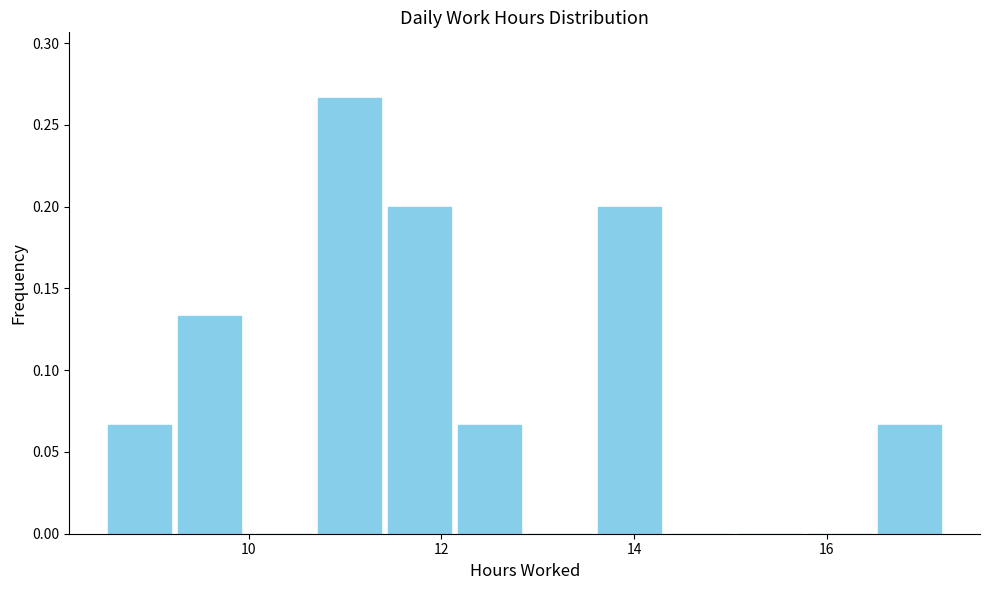

Around what value on the x-axis is the tallest bar? Give the approximate position of its centre, as read against the axis.

11.0